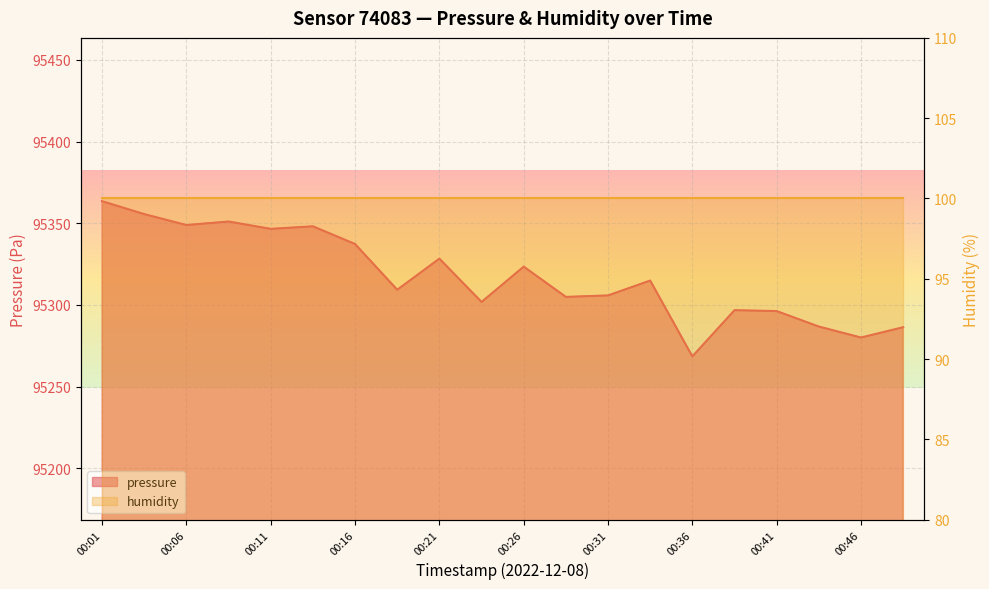

Where does the data first go above 95314?

00:01